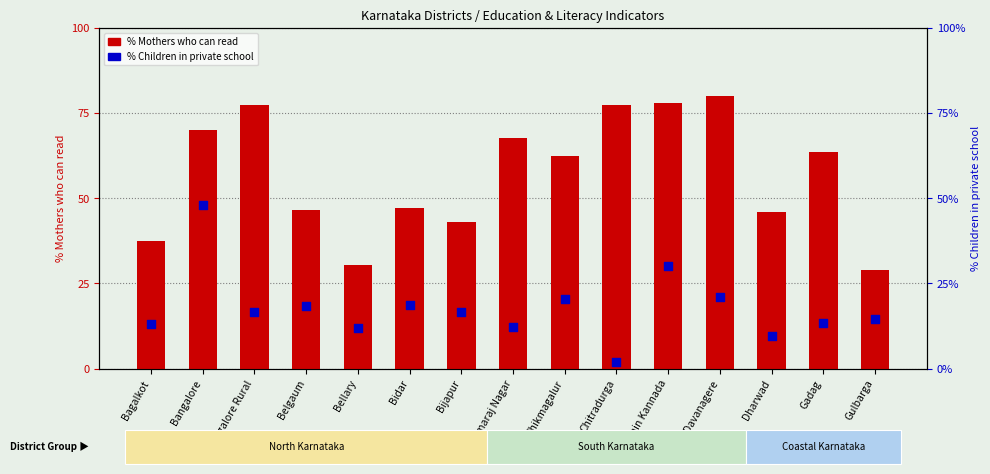

At how many categories does at least one series exceed 39?

12